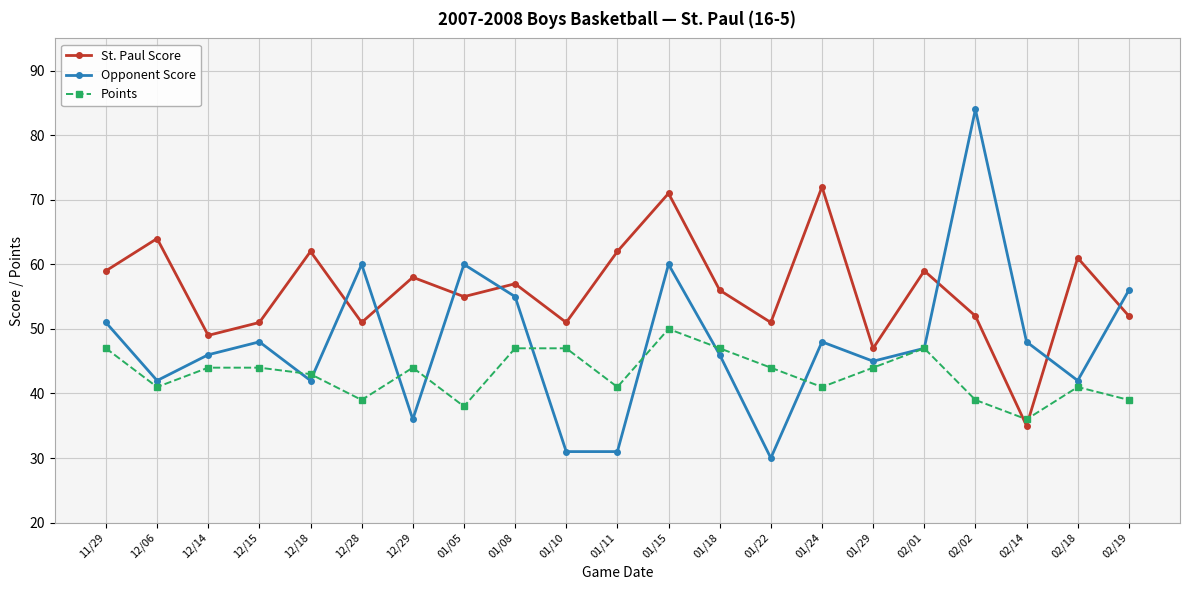

True or false: Opponent Score has more than 2 interior local peaks.

True